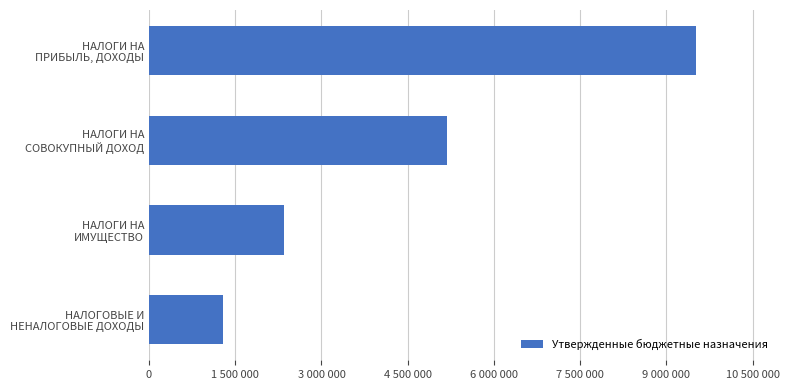

Does the chart contain any negative values?

No